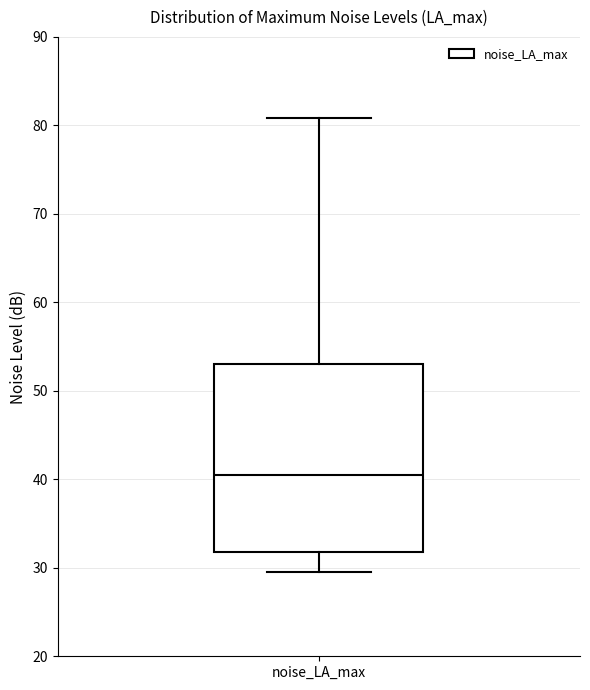

Read this box plot against the y-axis: the position of the median line, the range covered by the box, and the ends of both whiskers. The values are not printed on the chart, so give them approximately, as read against the axis.

median 40, box 32 to 53, whiskers 30 to 81